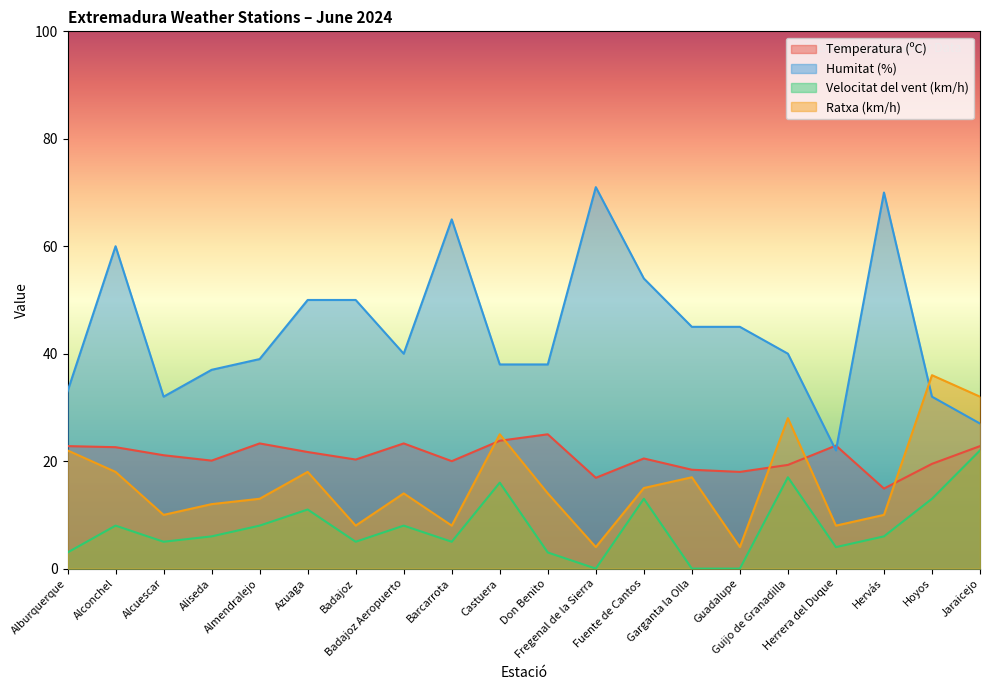

How many categories are shown in the chart?

20